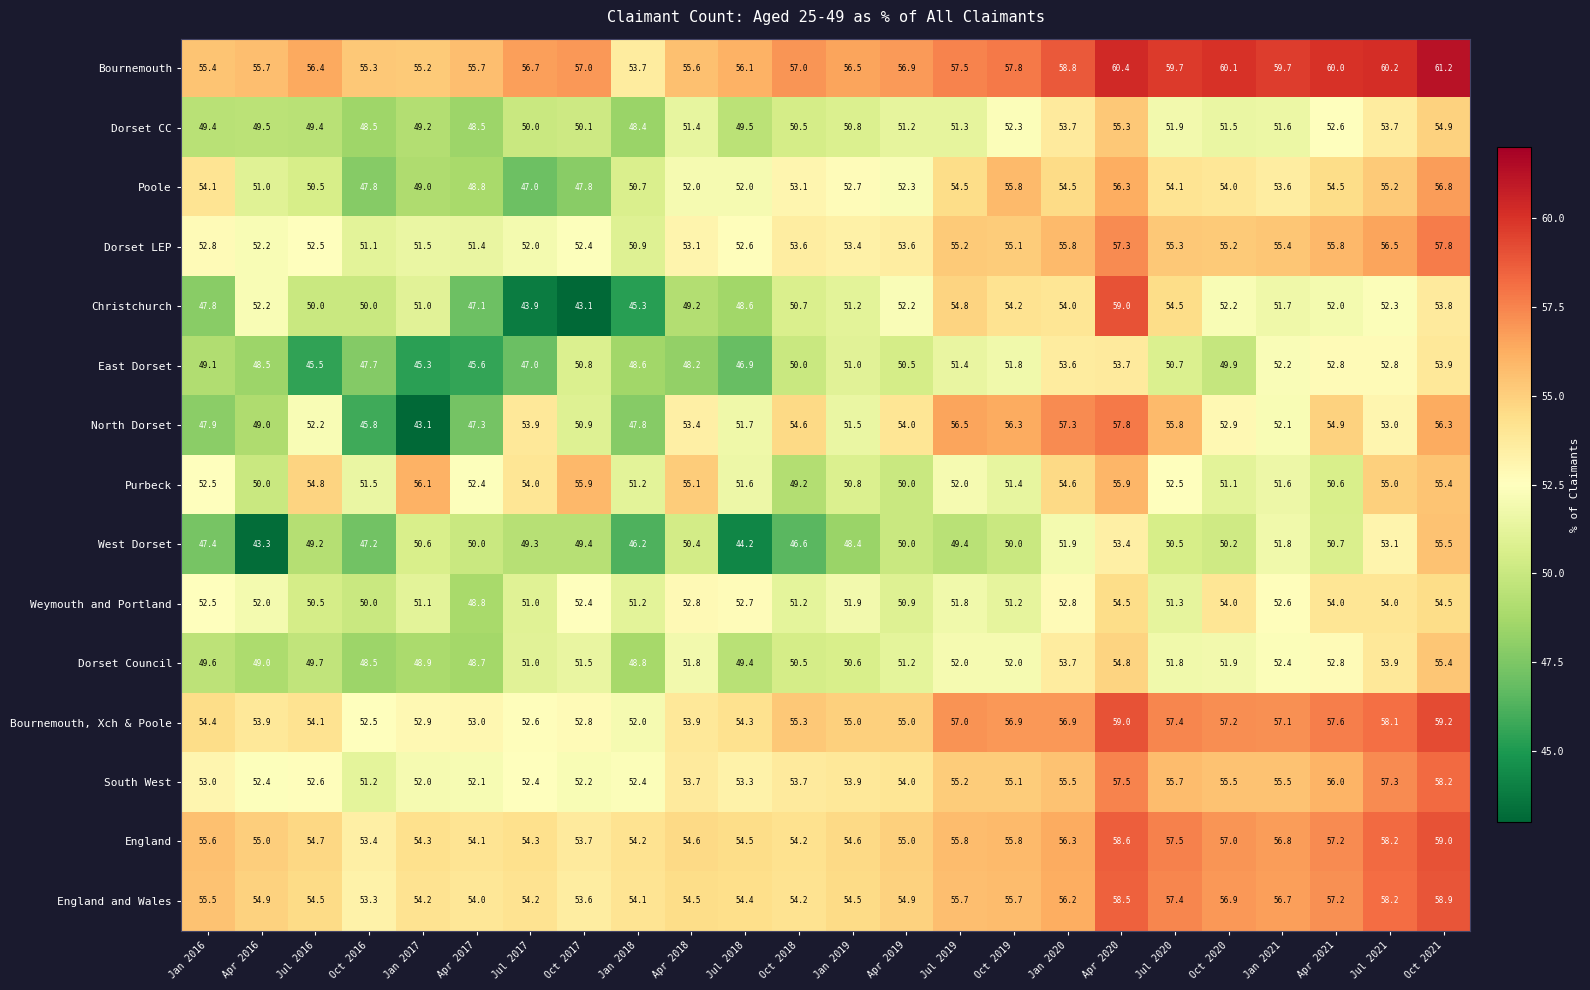

At which category does the chart reach its peak across all series?

Oct 2021